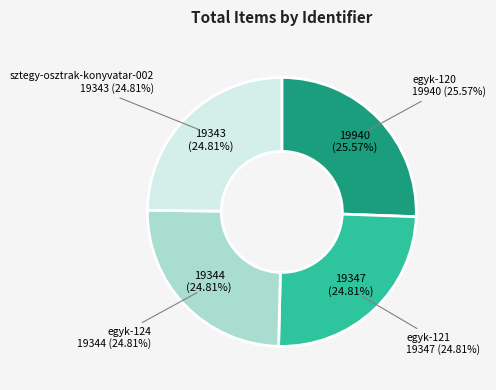

Is there a majority slice in this chart?

No